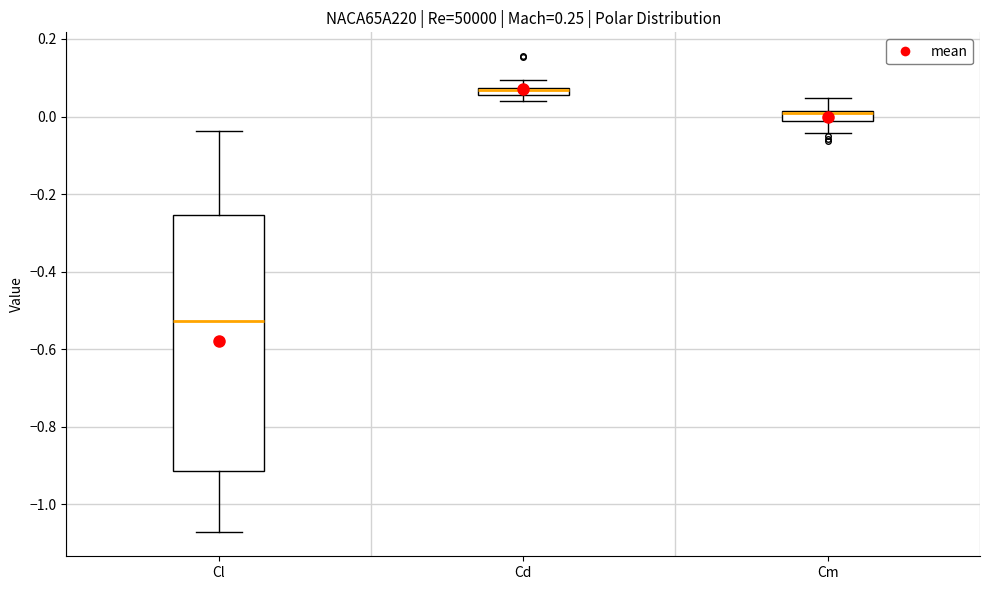

Comparing the boxes themselves (not the whiskers), which one is the tallest?

Cl